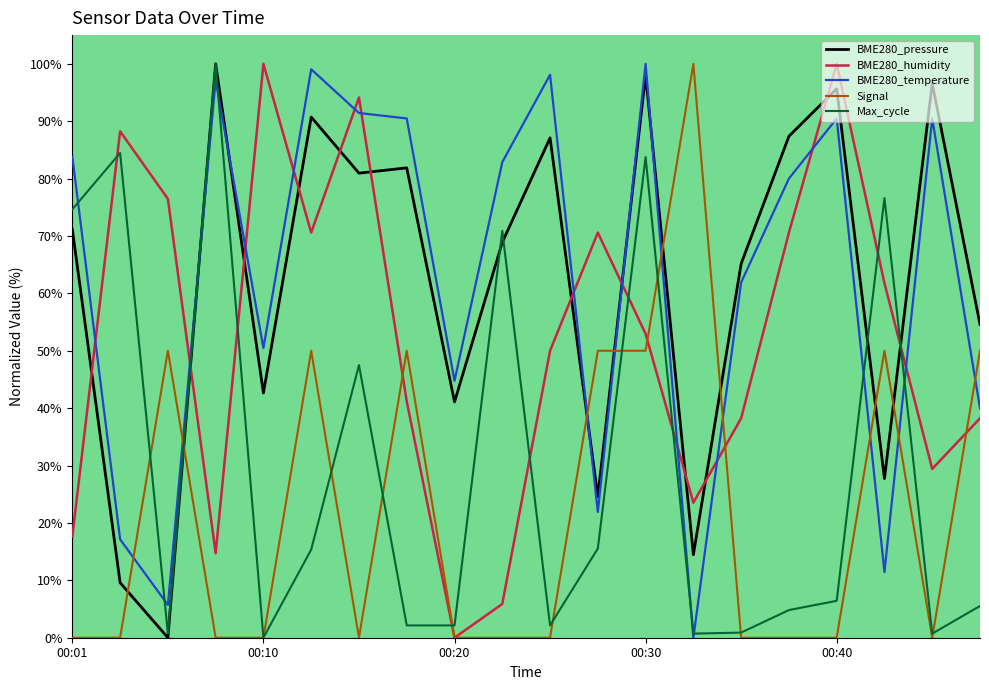

What is the highest value of the BME280_humidity series?

100.0